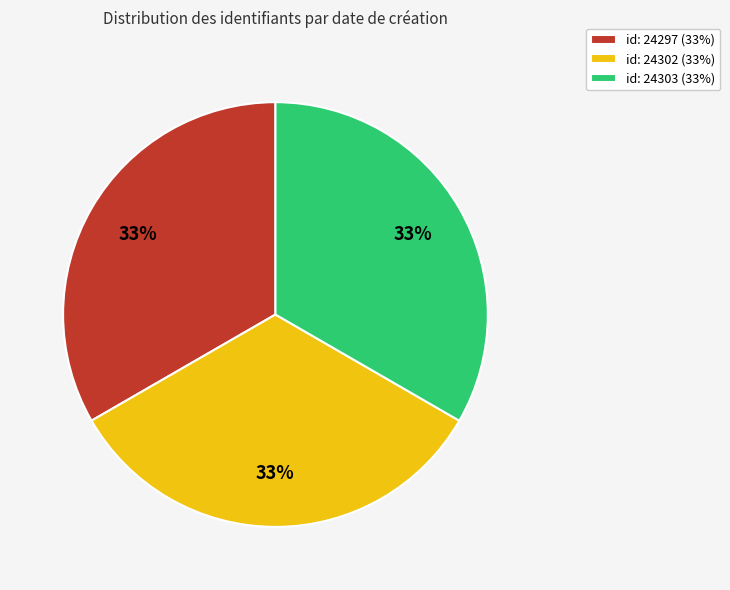

Does id: 24297 (33%) represent more than half of the total?

No